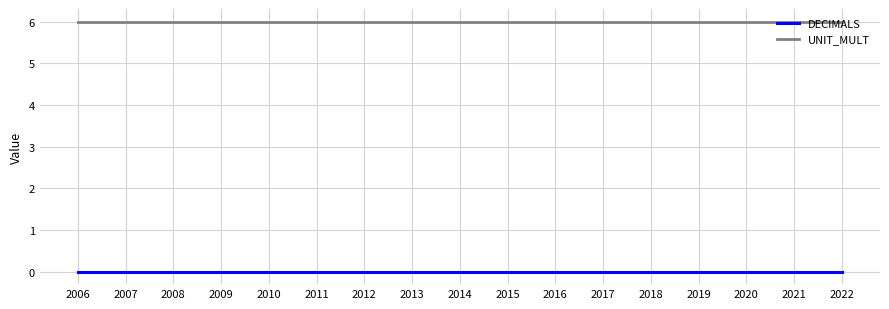

Reading right to left, list all the values displayed in this chart.

DECIMALS: 2022=0	2021=0	2020=0	2019=0	2018=0	2017=0	2016=0	2015=0	2014=0	2013=0	2012=0	2011=0	2010=0	2009=0	2008=0	2007=0	2006=0
UNIT_MULT: 2022=6	2021=6	2020=6	2019=6	2018=6	2017=6	2016=6	2015=6	2014=6	2013=6	2012=6	2011=6	2010=6	2009=6	2008=6	2007=6	2006=6